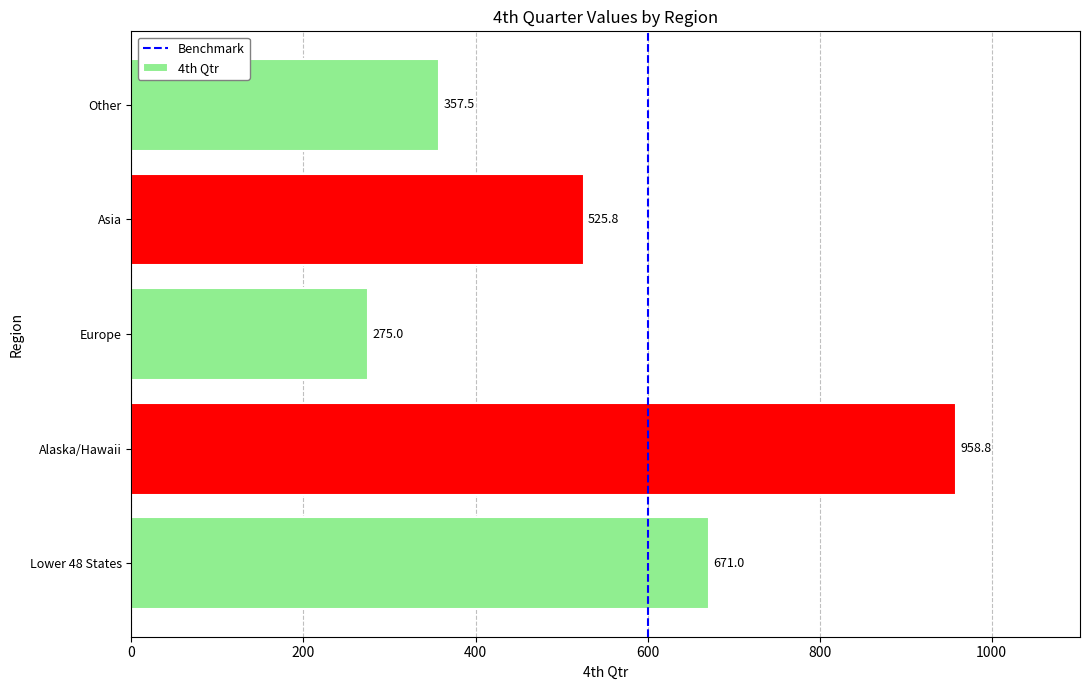

How many distinct data groups are displayed?

1